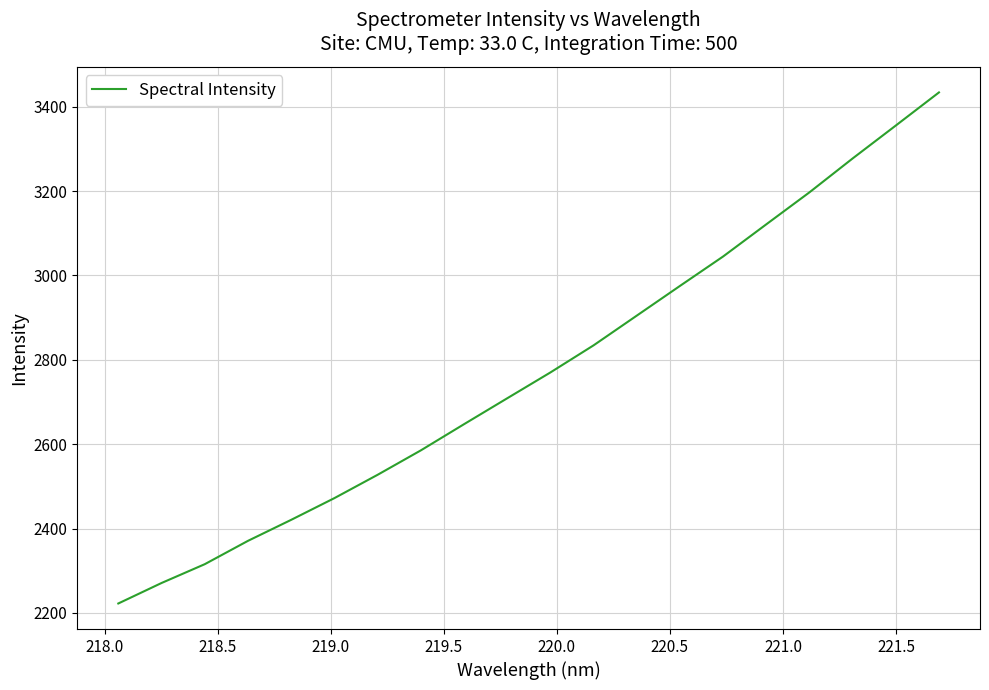

What is the difference between the maximum and minimum values?

1211.5